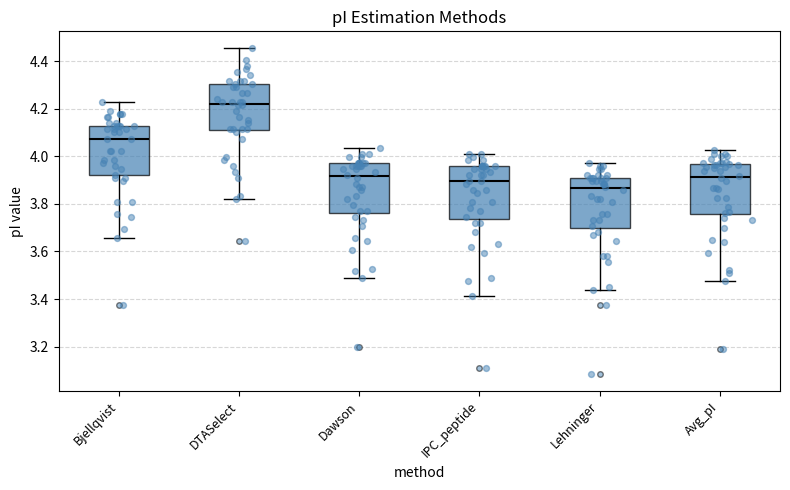

Which box's median line is the highest?

DTASelect